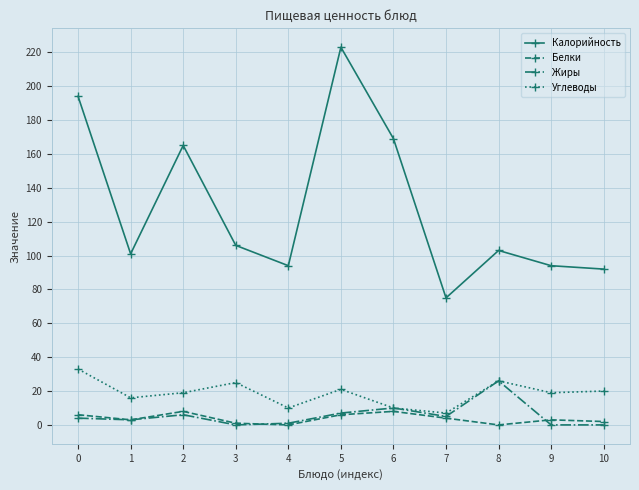

Rank the series by their maximum value, from highest to lowest.

Калорийность, Углеводы, Жиры, Белки